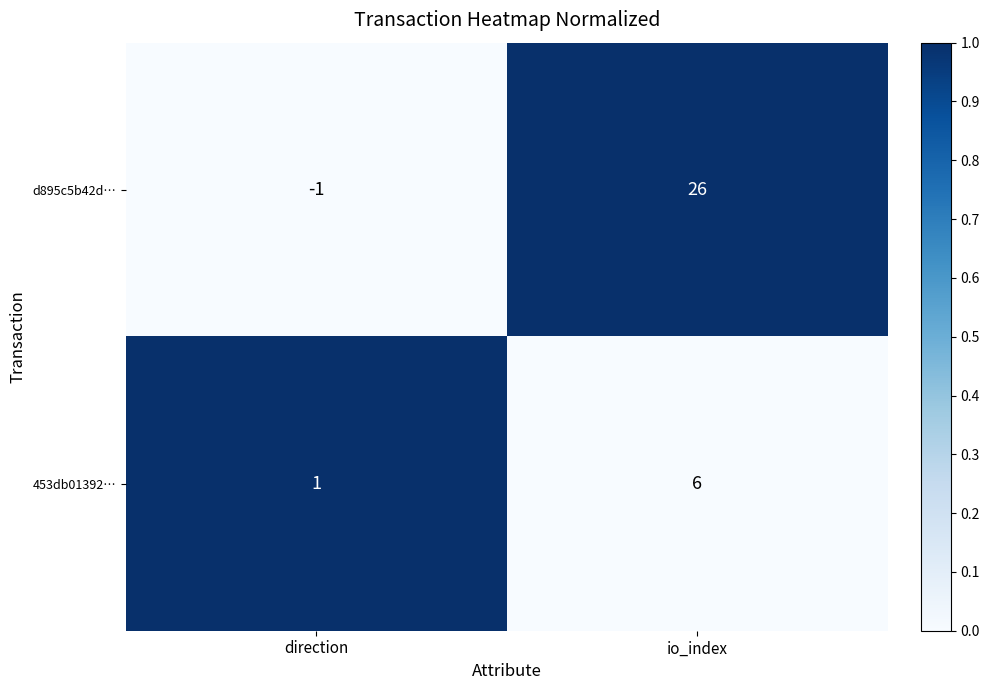

How many data points does each series have?

2